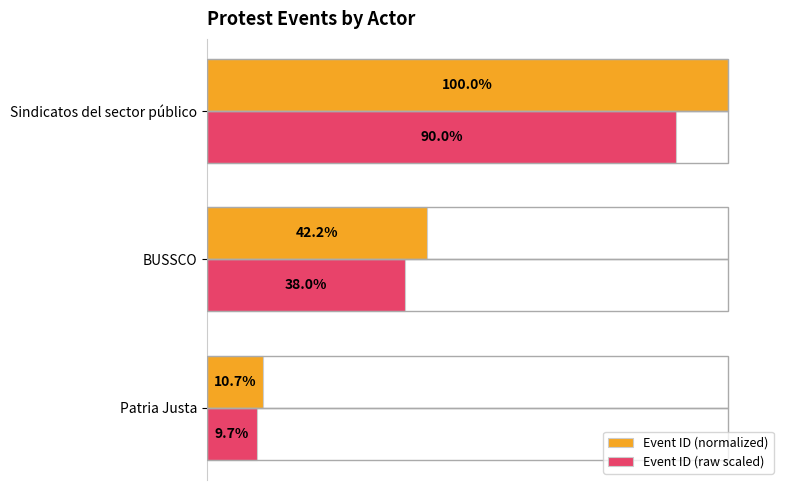

Which series has the largest total across all categories?

Event ID (normalized)